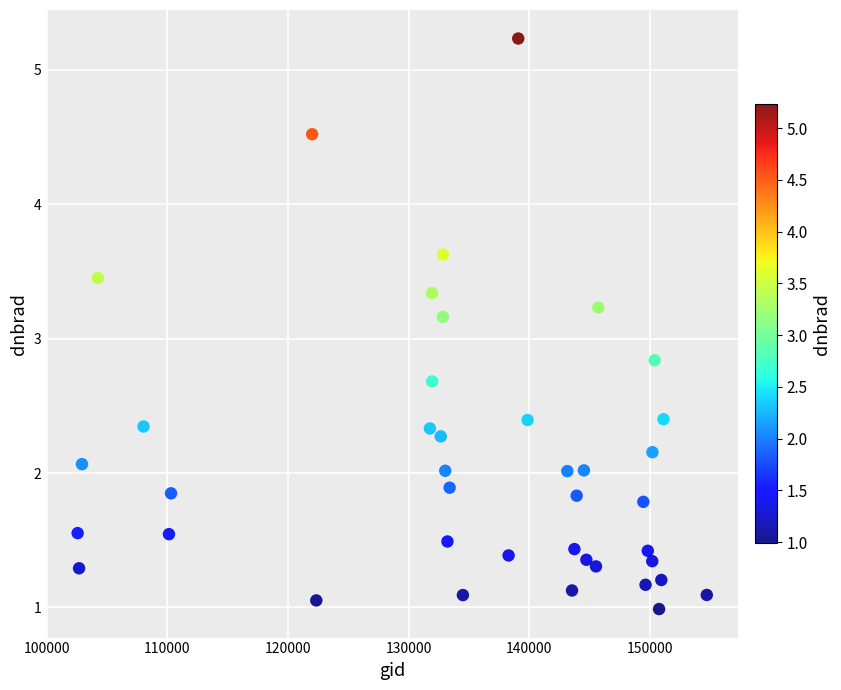

What is the range of X values (max minus min)?

52183.0